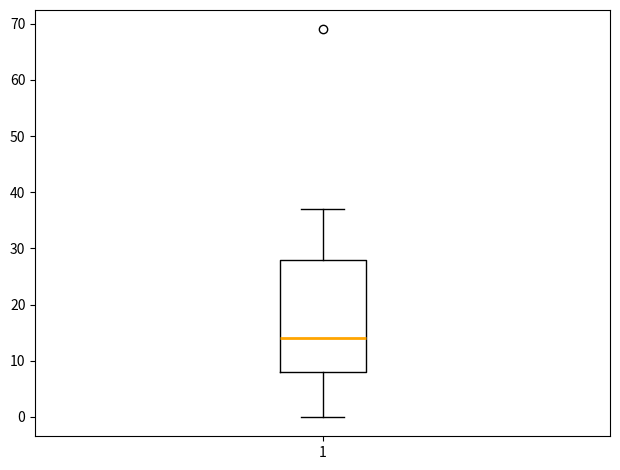

Where is the lower edge of the box at x = 1 on the y-axis? The values are not printed on the chart, so give them approximately, as read against the axis.

8